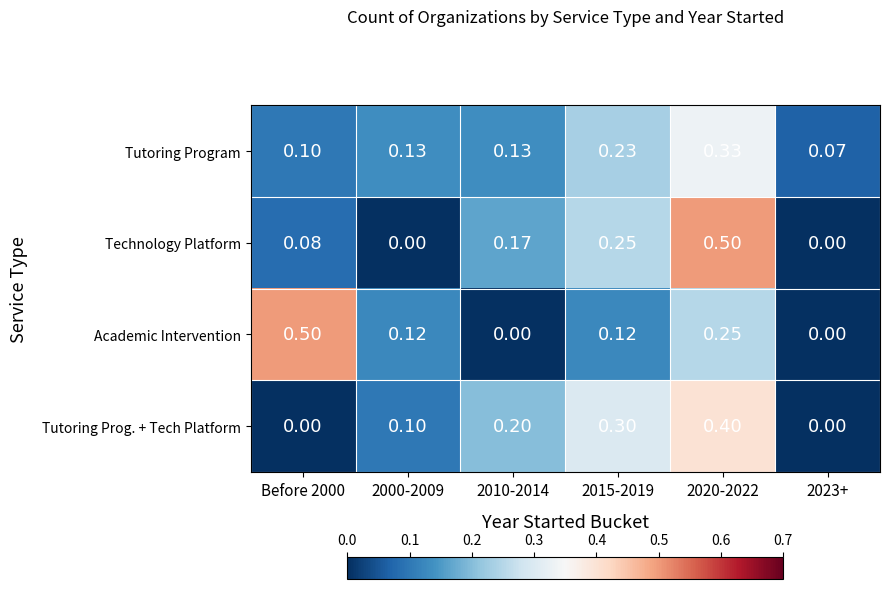

Is the value of Tutoring Program at 2015-2019 greater than the value of Tutoring Prog. + Tech Platform at 2015-2019?

No